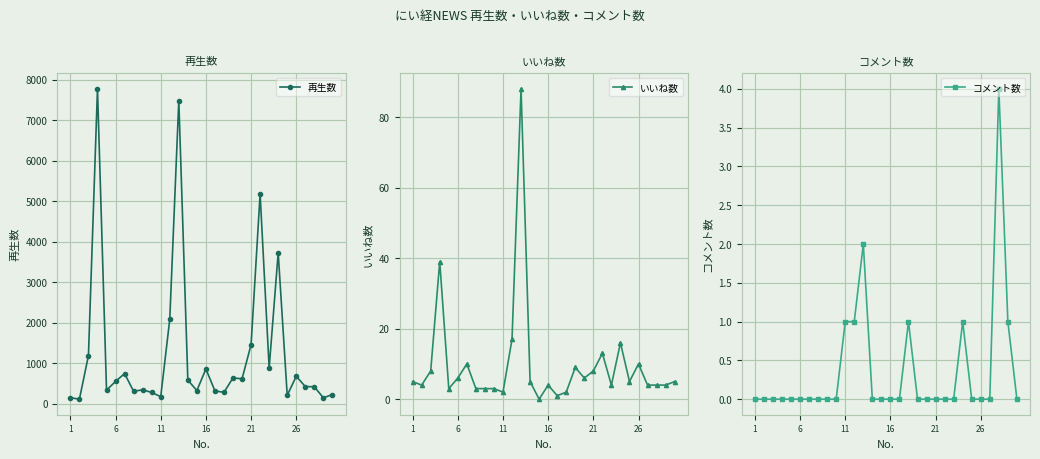

True or false: 再生数 and いいね数 cross at least once.

False